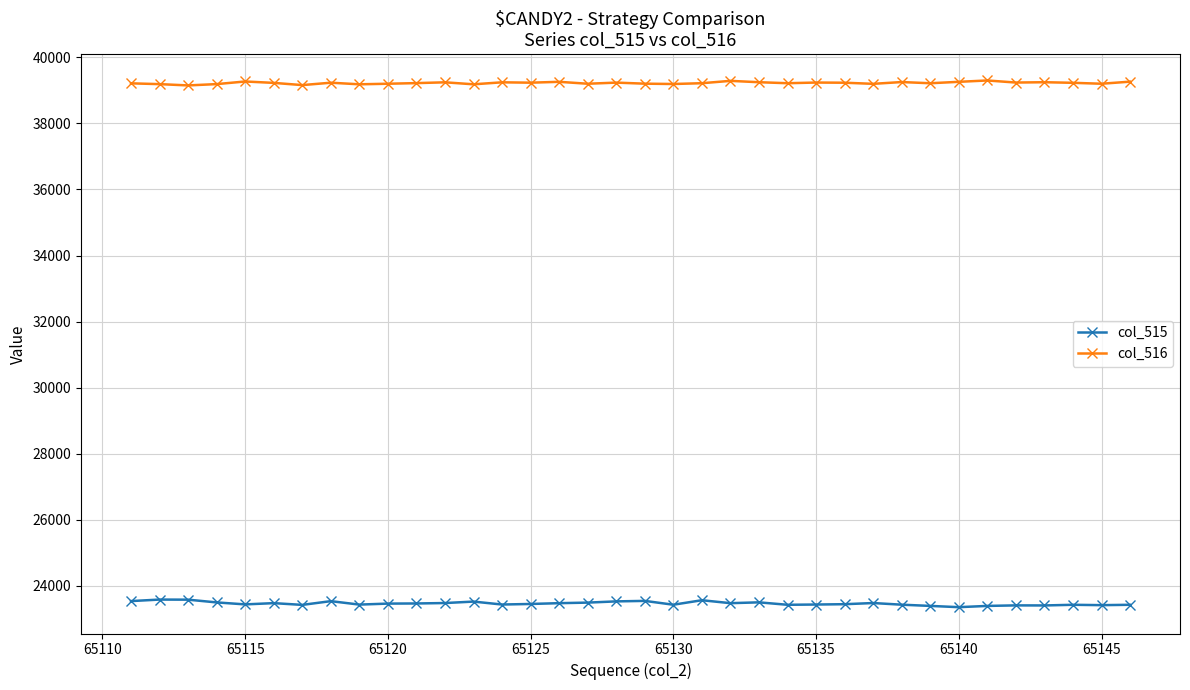

Which series has the largest total across all categories?

col_516